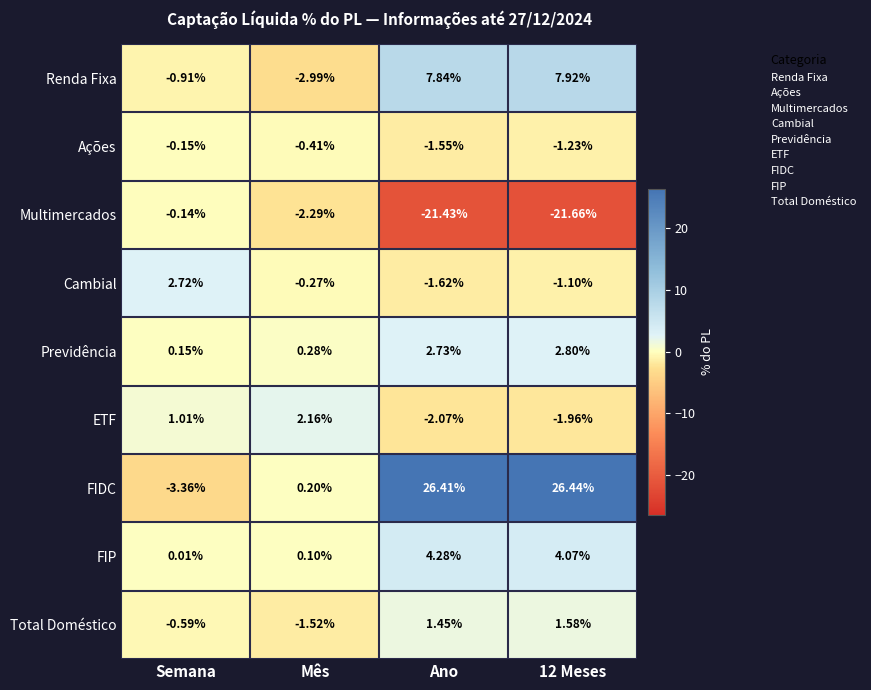

At which label is Renda Fixa closest to 2?

Semana